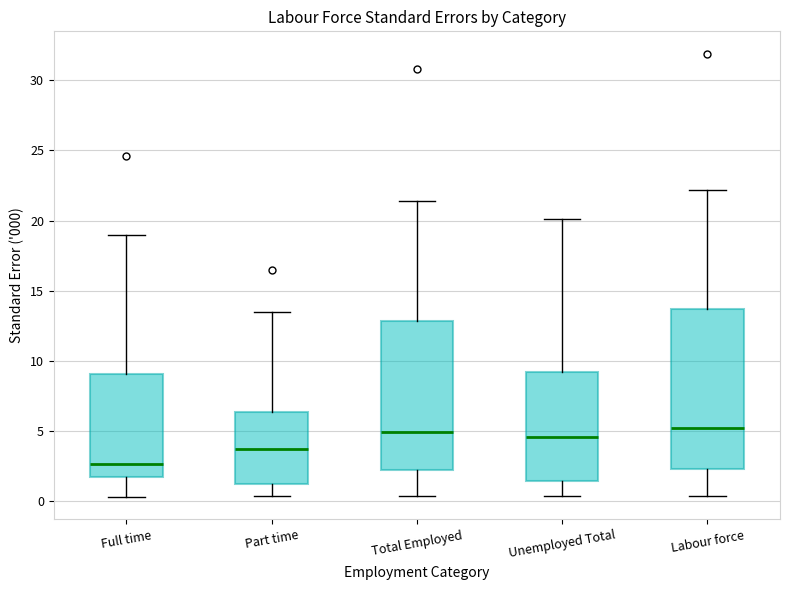

Reading left to right, transcribe this box plot: for each box, give where its median line is, the range the box spans, and where its two whiskers end, as read against the y-axis. The values are not printed on the chart, so give them approximately, as read against the axis.

Full time: median 2.5, box 1.5 to 9.0, whiskers 0.5 to 19.0
Part time: median 3.5, box 1.5 to 6.5, whiskers 0.5 to 13.5
Total Employed: median 5.0, box 2.0 to 13.0, whiskers 0.5 to 21.5
Unemployed Total: median 4.5, box 1.5 to 9.0, whiskers 0.5 to 20.0
Labour force: median 5.5, box 2.5 to 13.5, whiskers 0.5 to 22.0